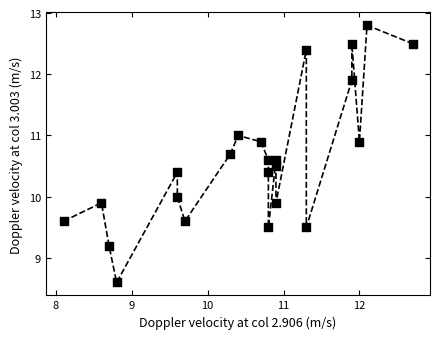

What is the range of Y values (max minus min)?

4.2